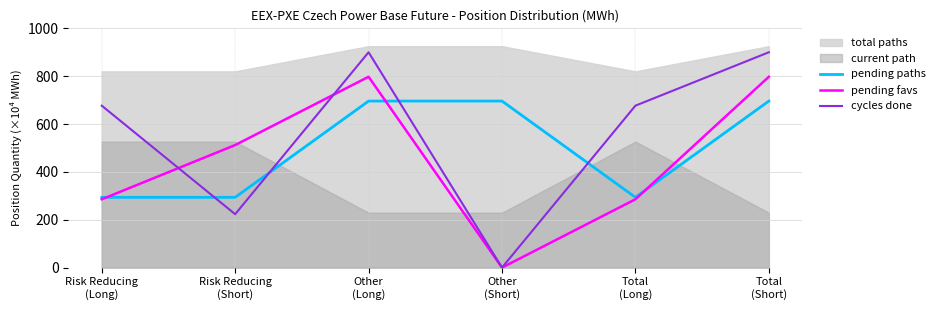

Which has a higher value, Risk Reducing
(Short) or Other
(Short)?

Other
(Short)